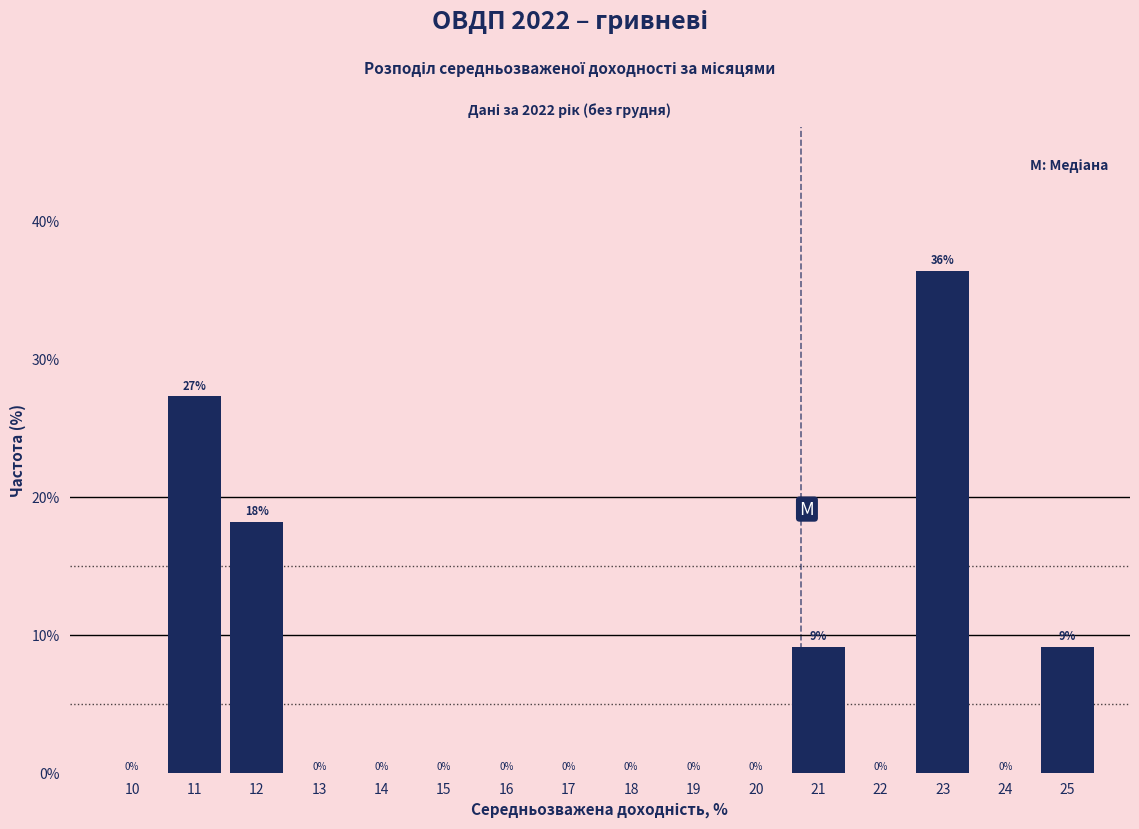

Over which range of the x-axis is the bar tallest?

22.5 to 23.5